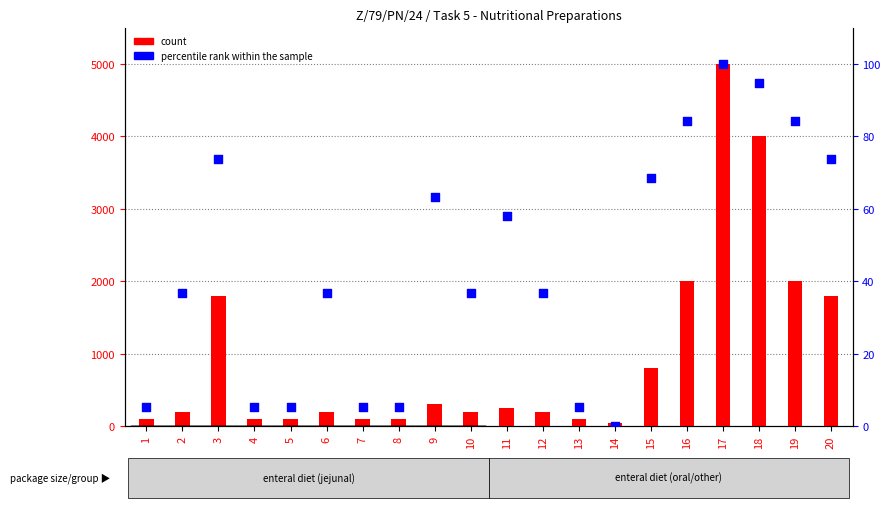

What is the total value across all series at 11?

307.9